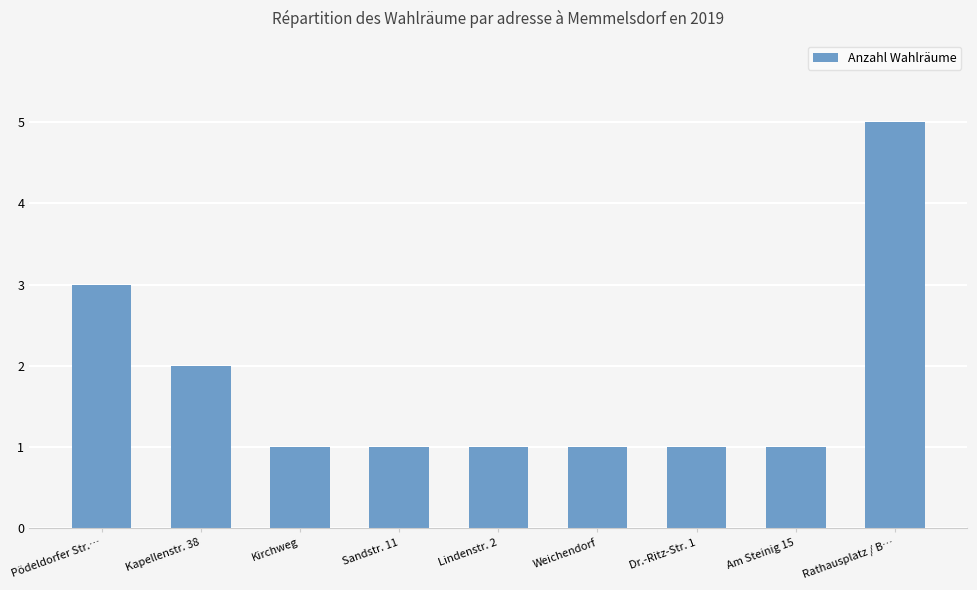

What is the maximum value shown in the chart?

5